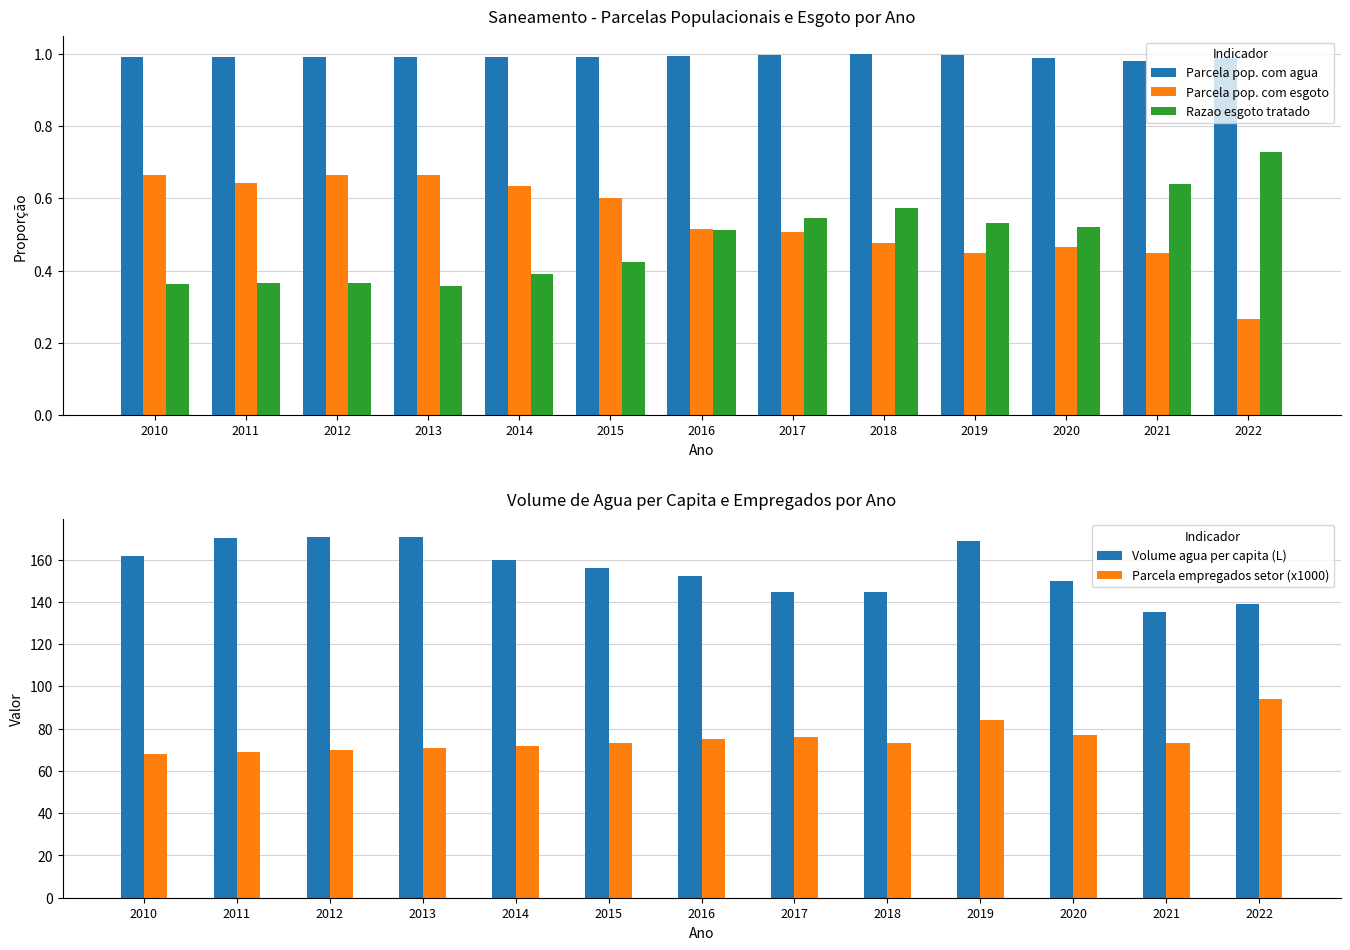

Which category has the lowest value across all series?

2022